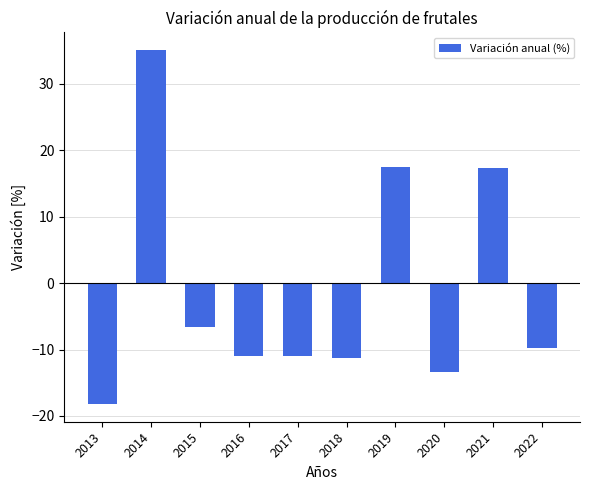

True or false: the data shows -10.9 at 2016.

True